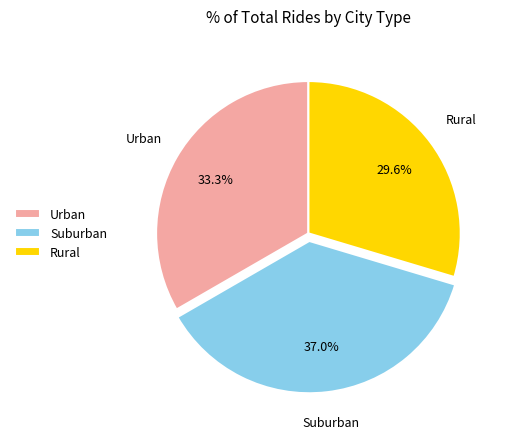

Which slice is the smallest?

Rural